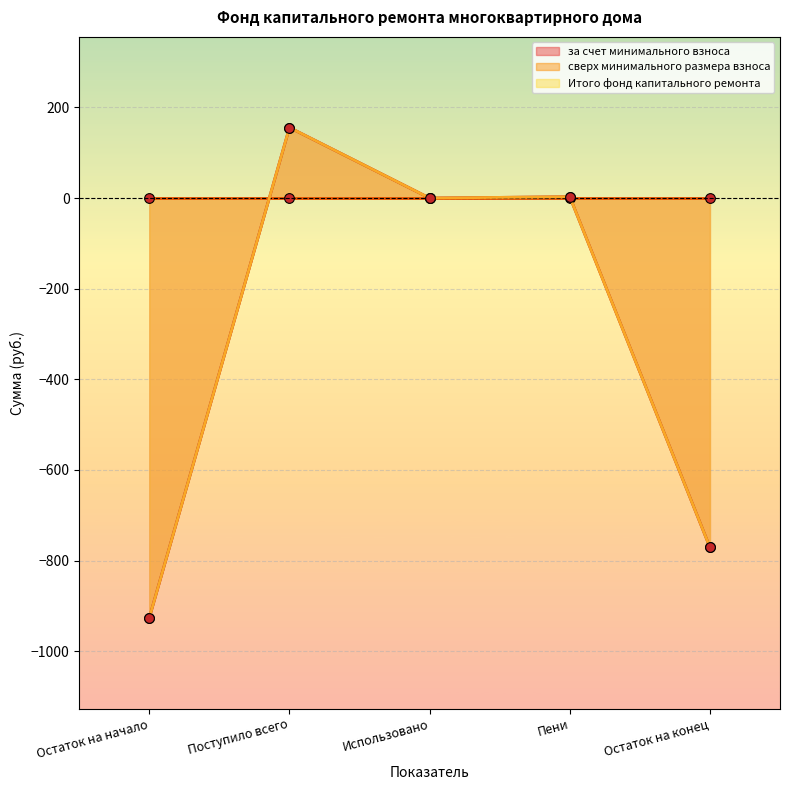

True or false: за счет минимального взноса and Итого фонд капитального ремонта intersect in this chart.

False